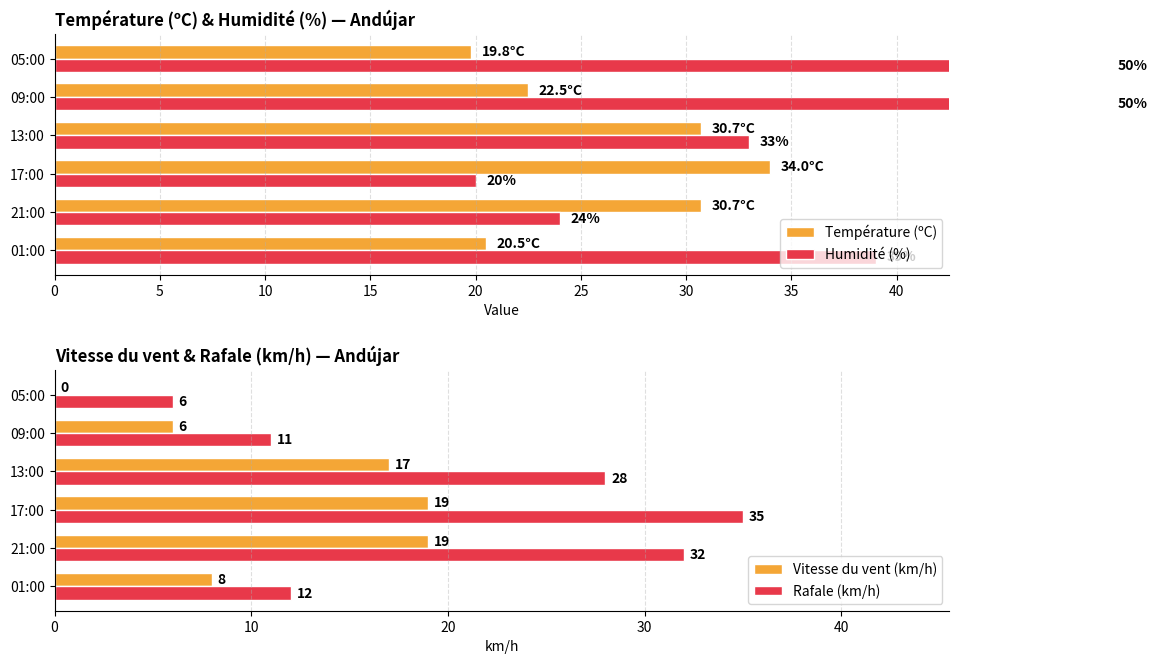

What is the value of the Vitesse du vent (km/h) bar at the 3rd from the left?

19.0